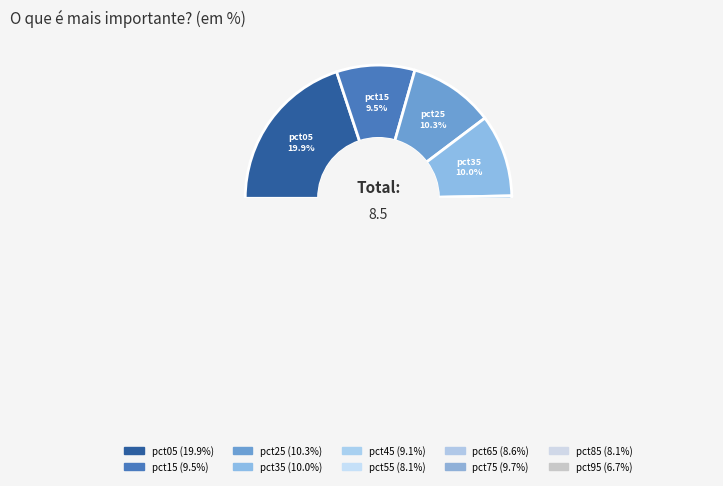

Does pct75 account for over 50% of the chart?

No